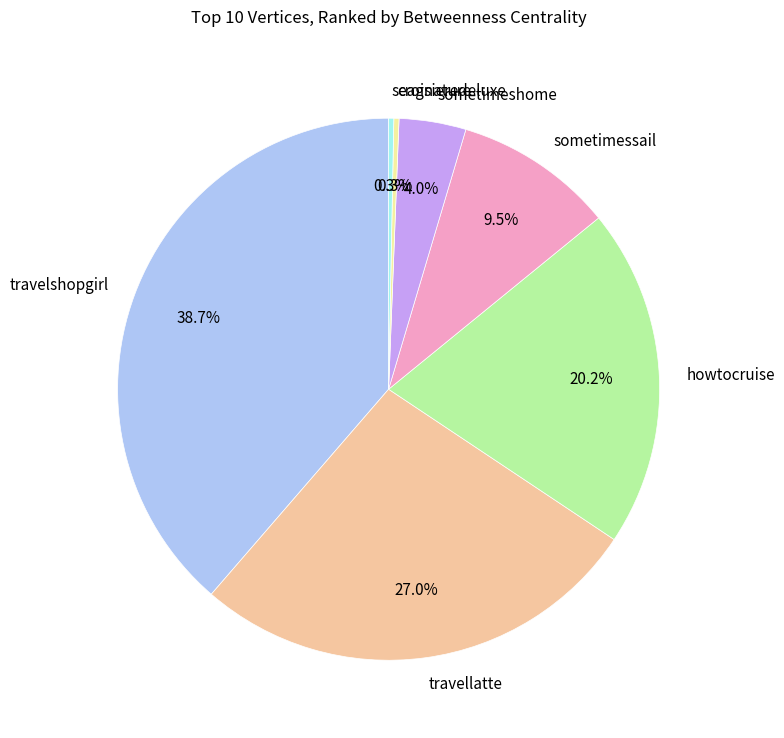

Is there any slice that represents more than half of the pie?

No